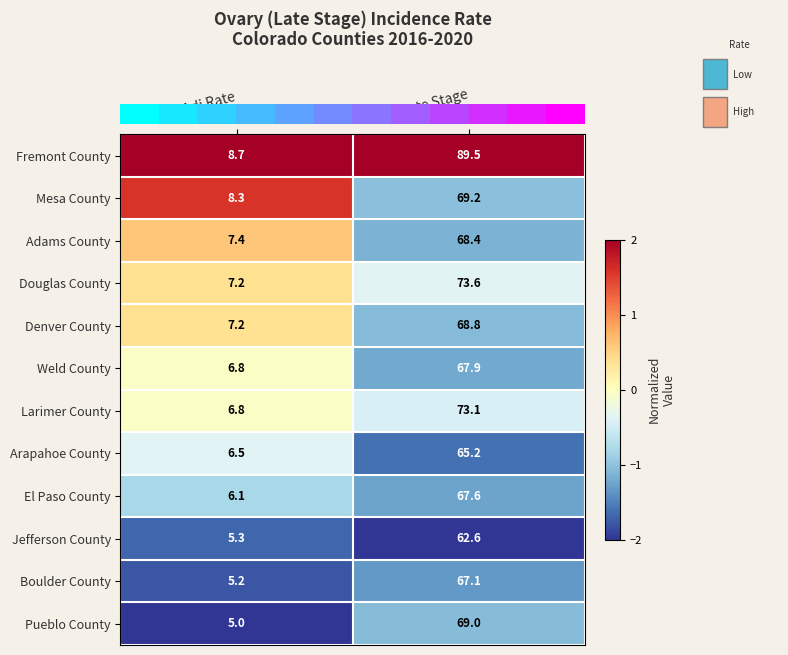

What is the minimum value for Denver County?

7.2